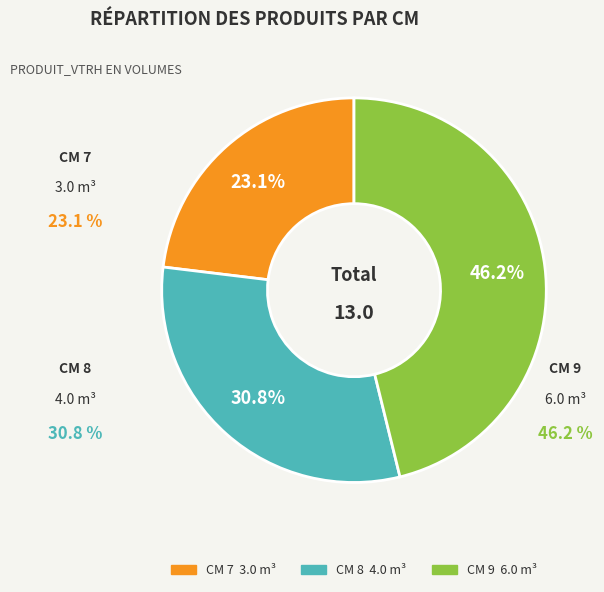

Rank the categories by value from highest to lowest.

9, 8, 7